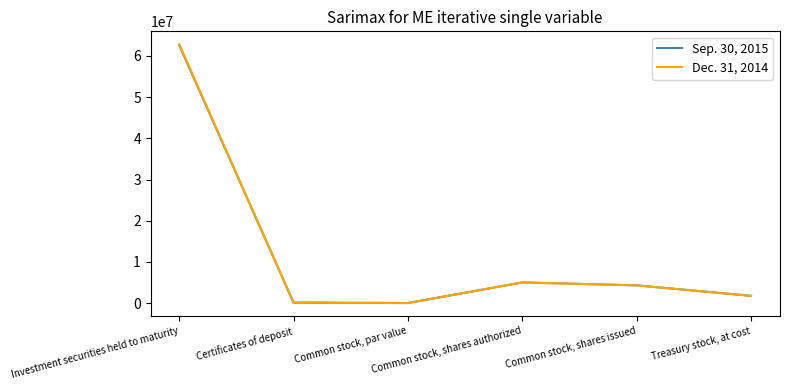

List the series in order of their overall mean, lowest first.

Sep. 30, 2015, Dec. 31, 2014